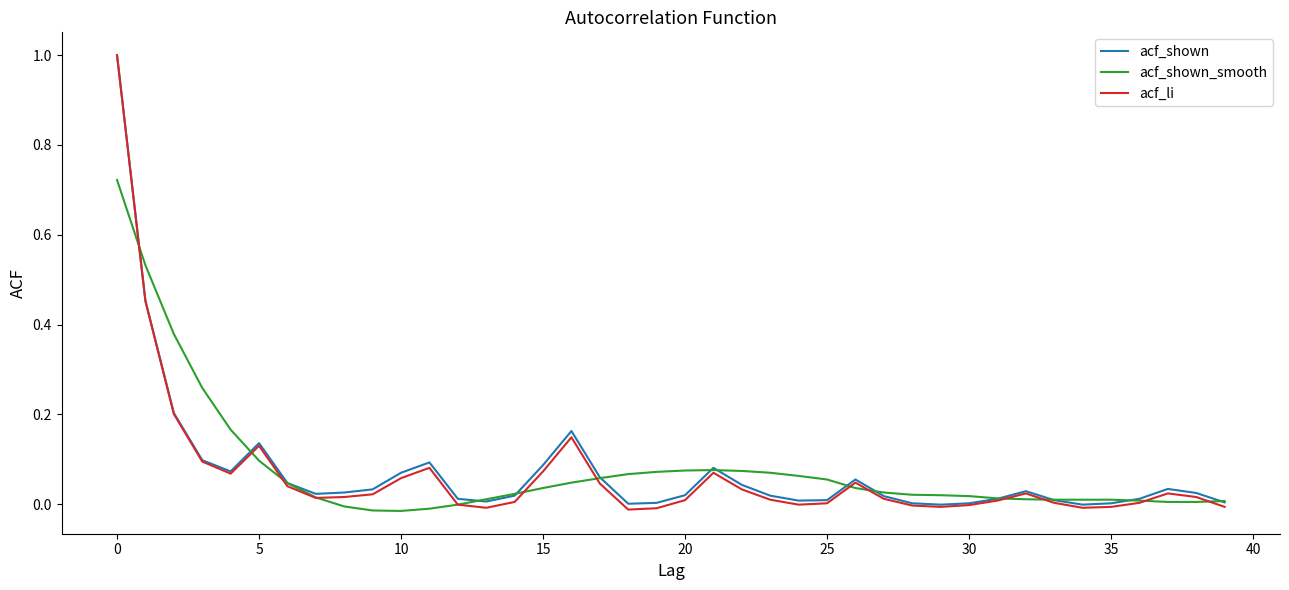

How many lines are shown in the chart?

3